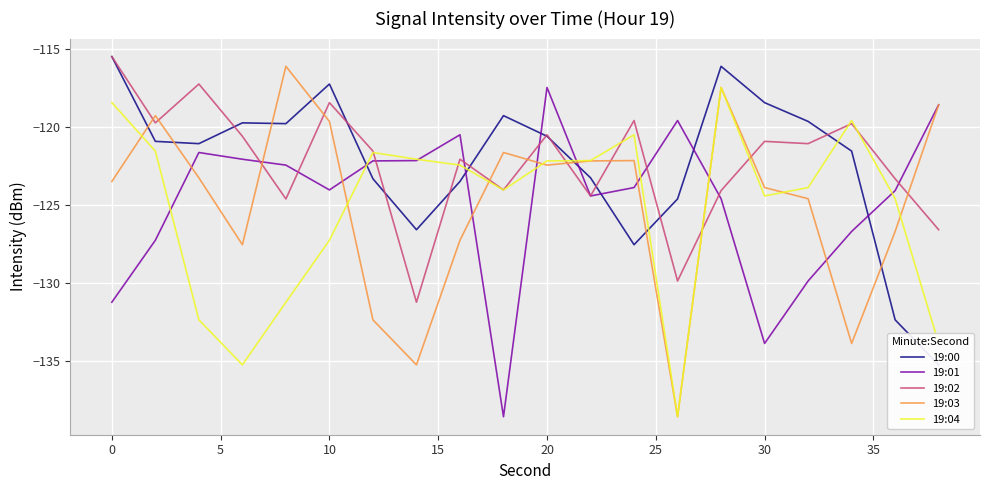

True or false: 19:02 and 19:03 cross at least once.

True